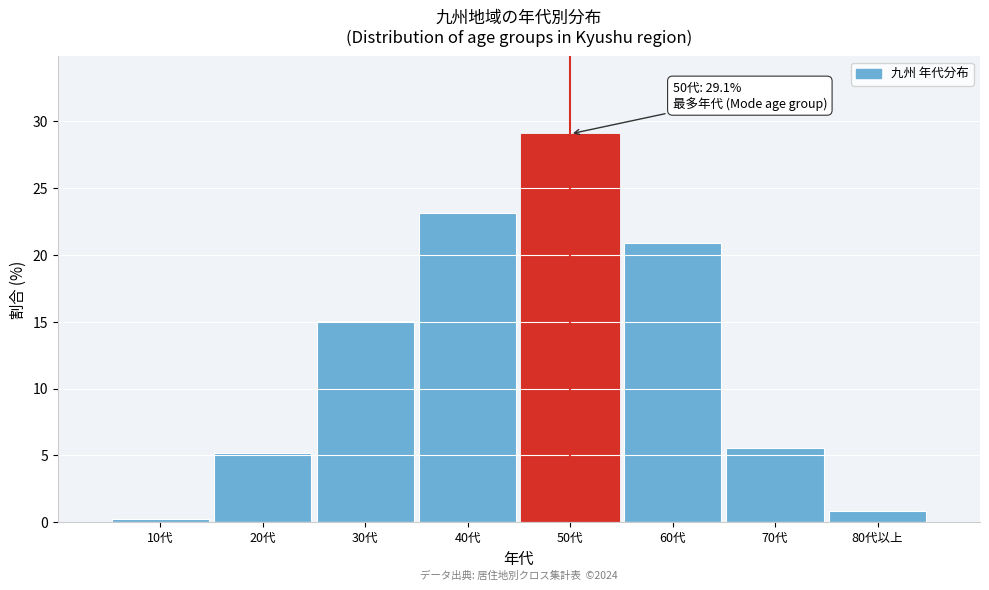

Reading left to right, transcribe all the data shown in this chart.

10代=0.2	20代=5.2	30代=15.1	40代=23.2	50代=29.1	60代=20.9	70代=5.5	80代以上=0.9